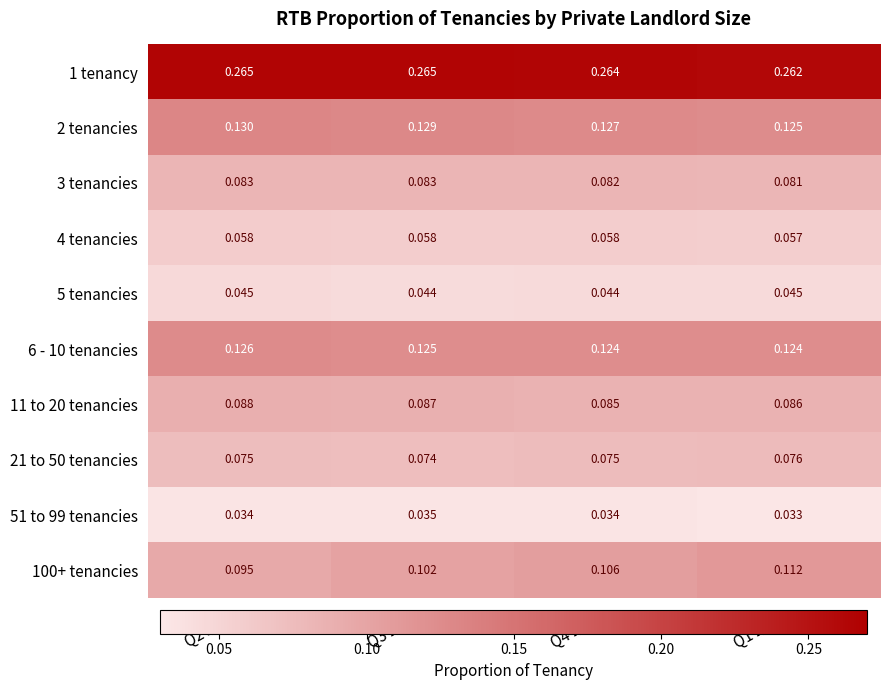

Is the value of 51 to 99 tenancies at Q4 2023 greater than the value of 6 - 10 tenancies at Q1 2024?

No